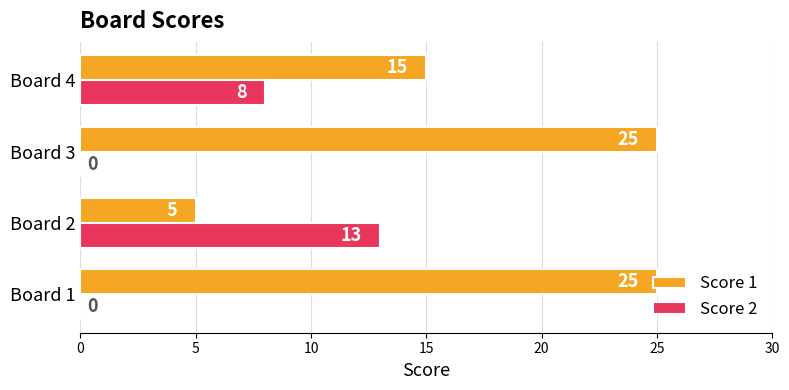

What is the maximum value shown in the chart?

25